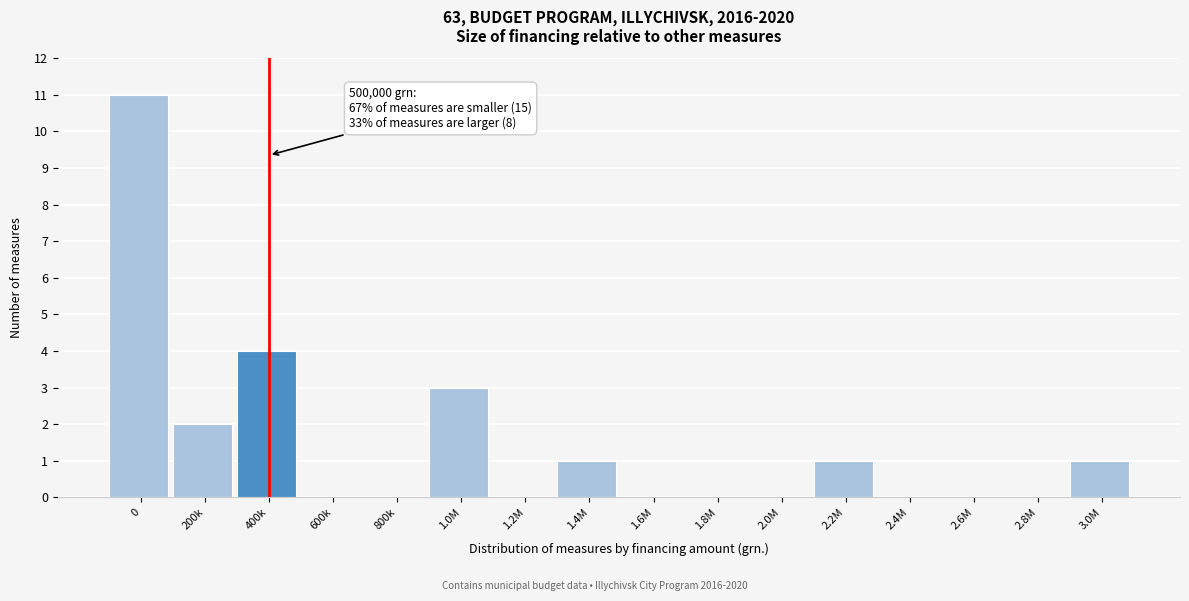

Reading left to right, what are all the values shown in this chart?

0=11	200k=2	400k=4	600k=0	800k=0	1.0M=3	1.2M=0	1.4M=1	1.6M=0	1.8M=0	2.0M=0	2.2M=1	2.4M=0	2.6M=0	2.8M=0	3.0M=1